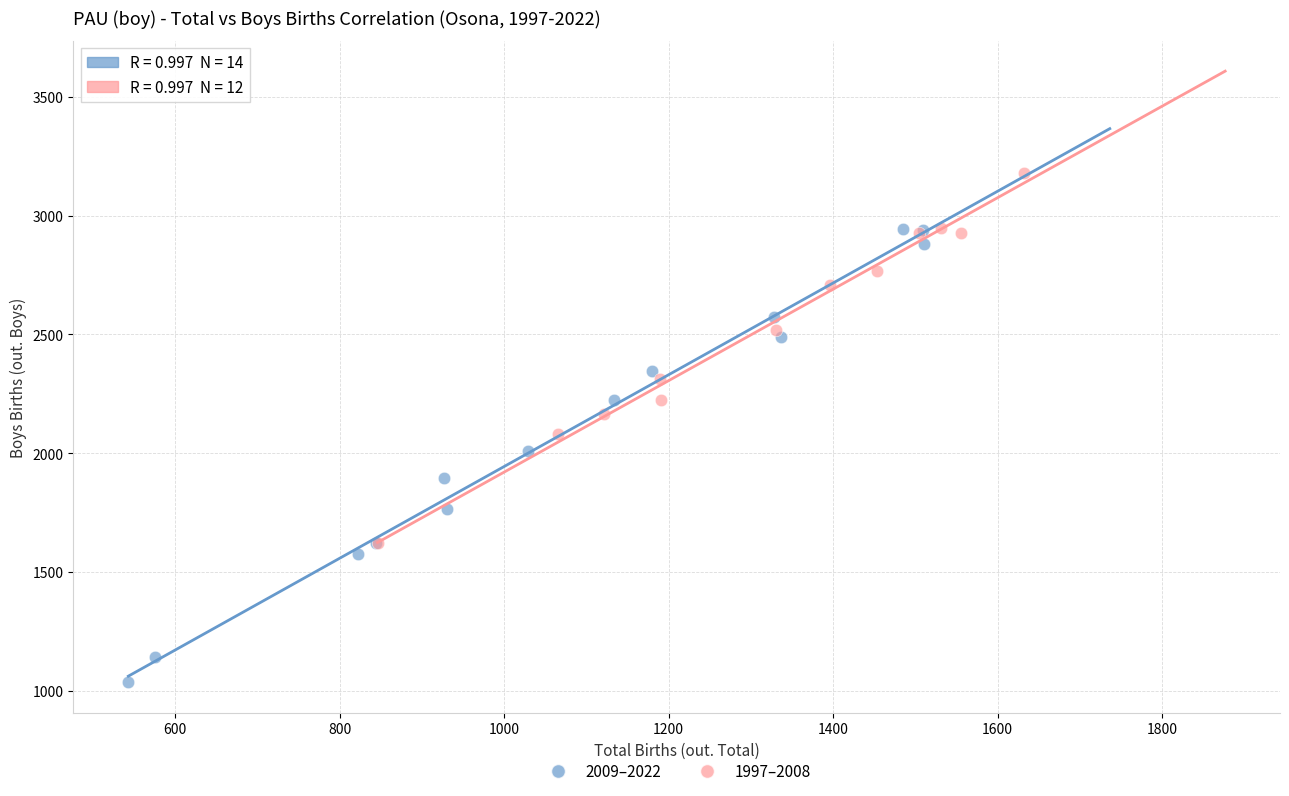

Which series has the largest Y range (max minus min)?

2009–2022